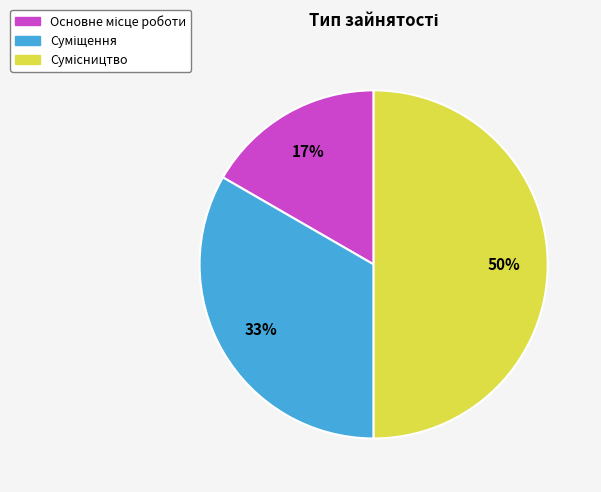

To the nearest percent, what is the difference between the largest and smallest slice percentages?

33%